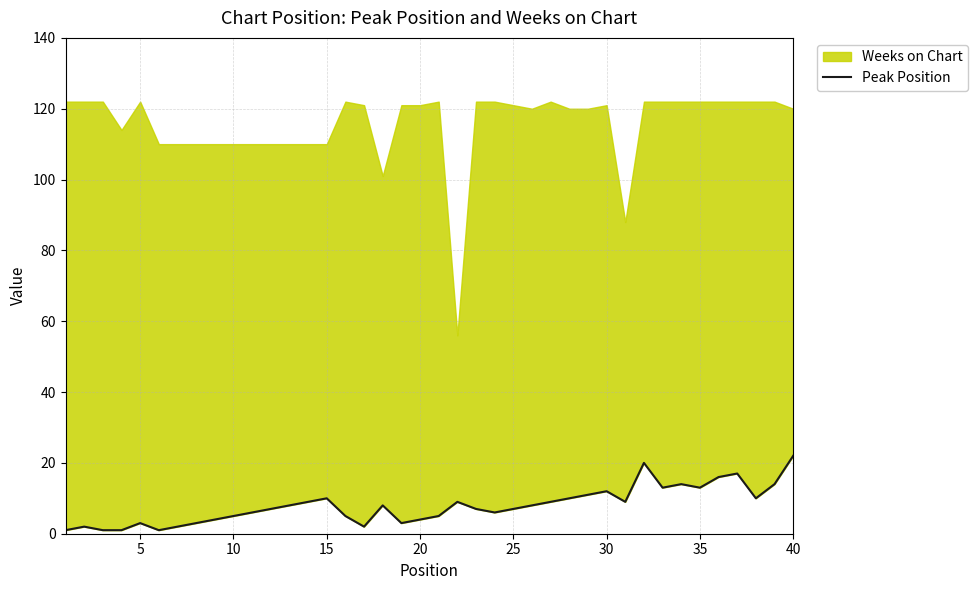

The chart shows a value of 1 at 18. True or false?

False